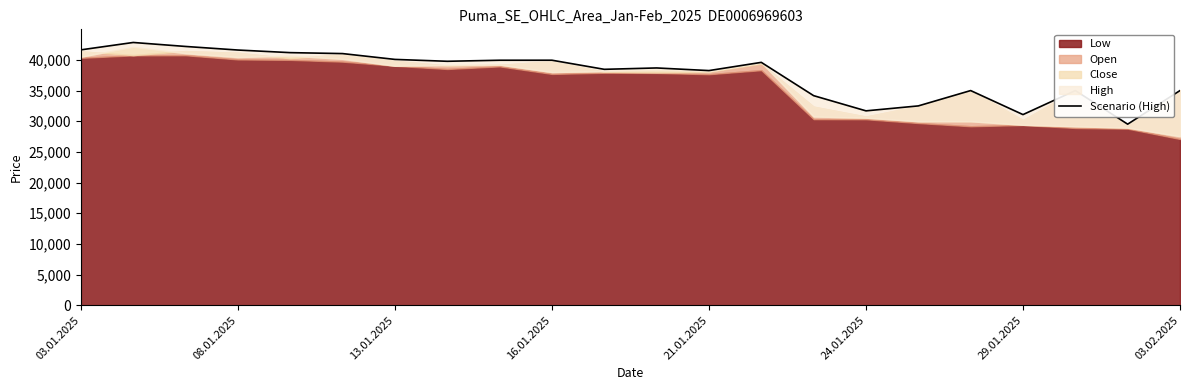

Is it true that the value at 13 is 8229?

False